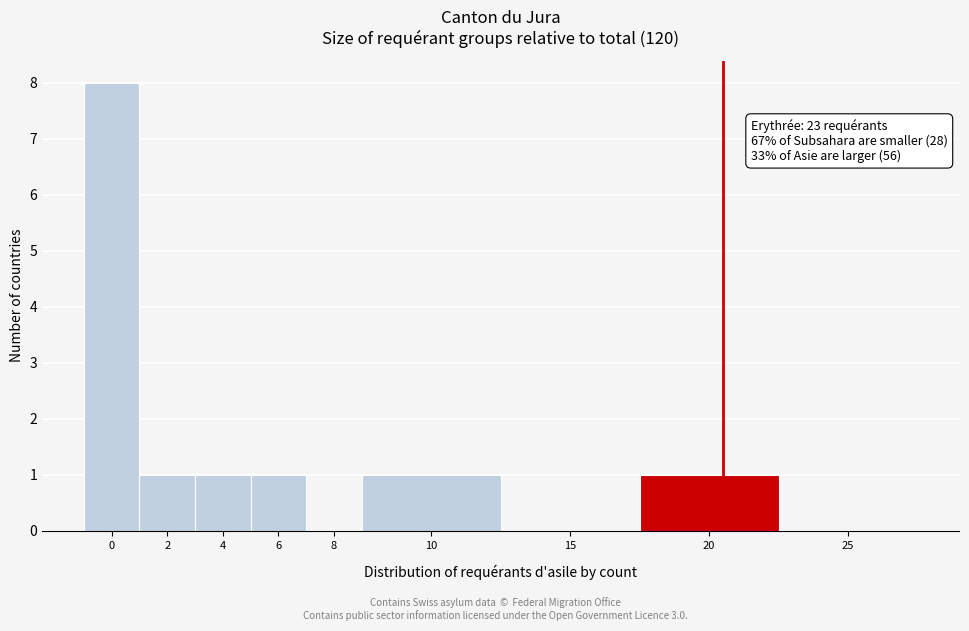

Reading left to right, extract all data points from this chart.

0=8	2=1	4=1	6=1	8=0	10=1	15=0	20=1	25=0